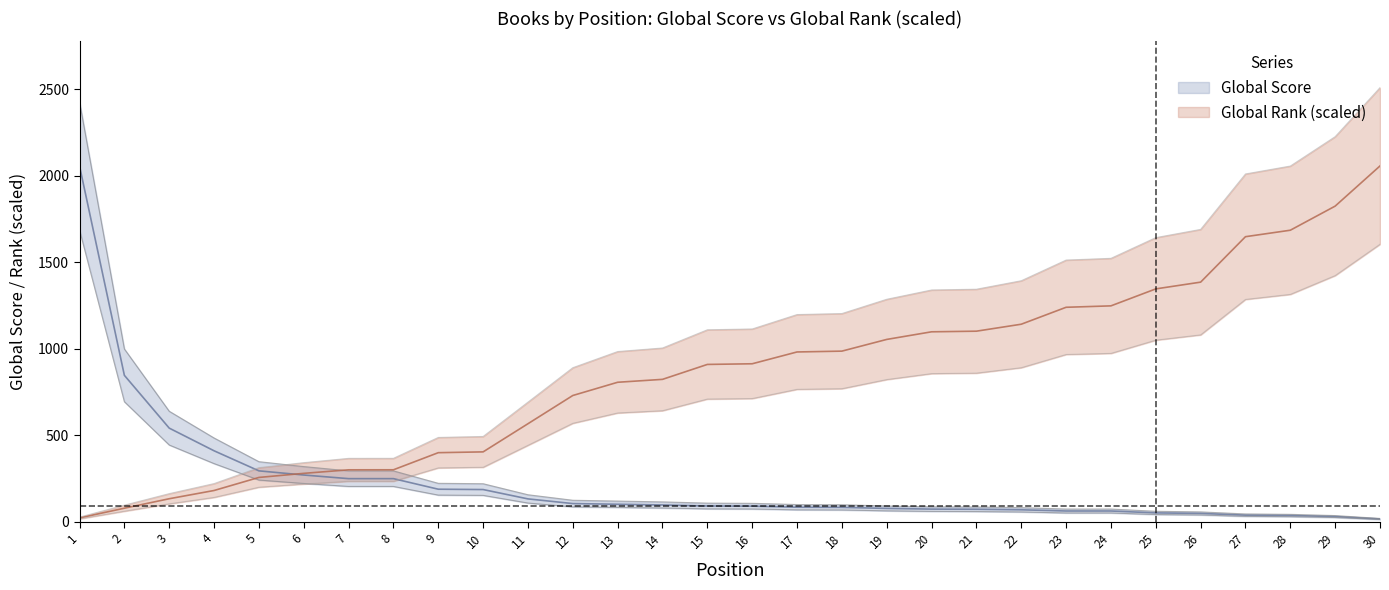

True or false: Global Score and Global Rank intersect in this chart.

True